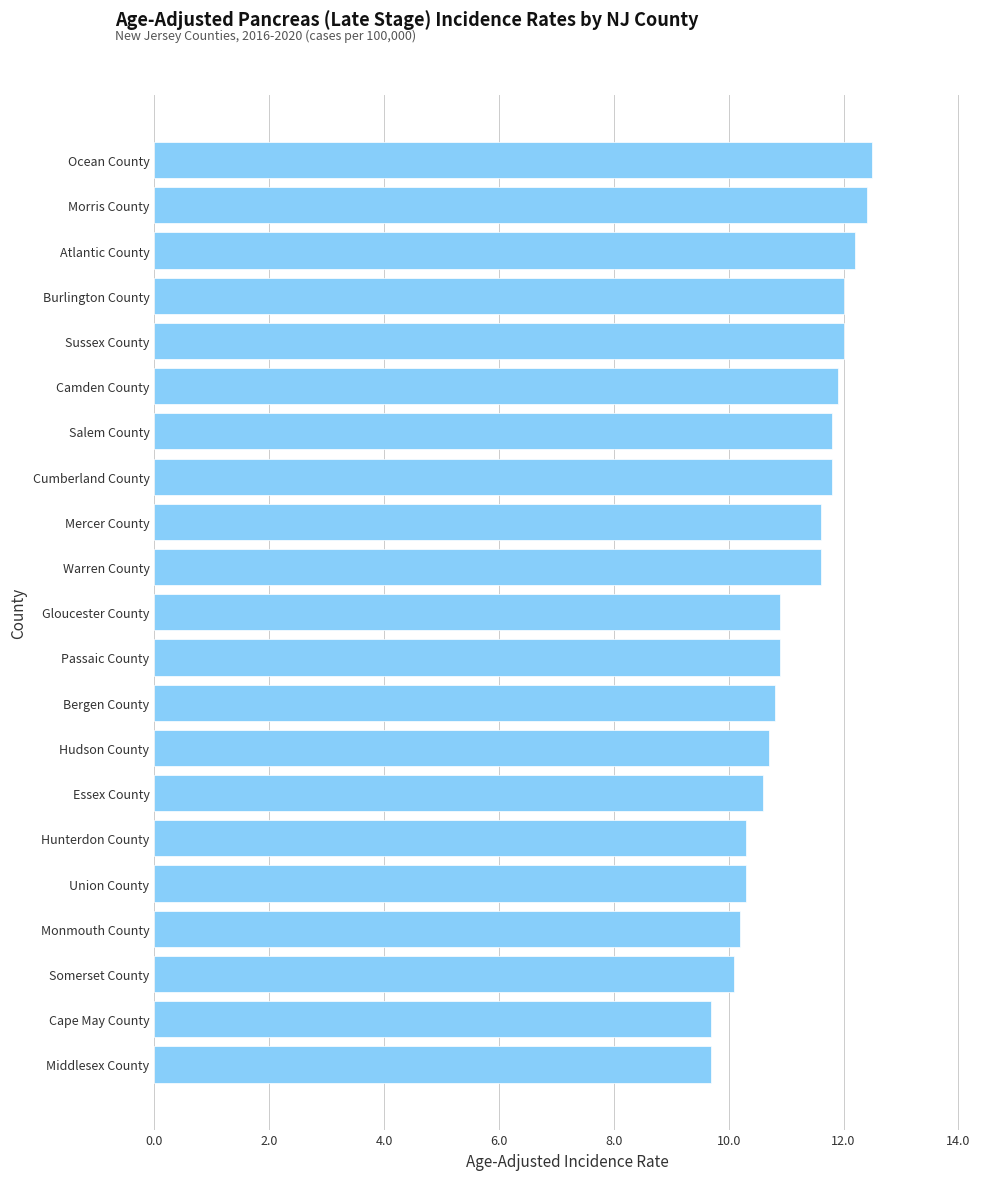

What is the change in value from Somerset County to Essex County?

+0.5